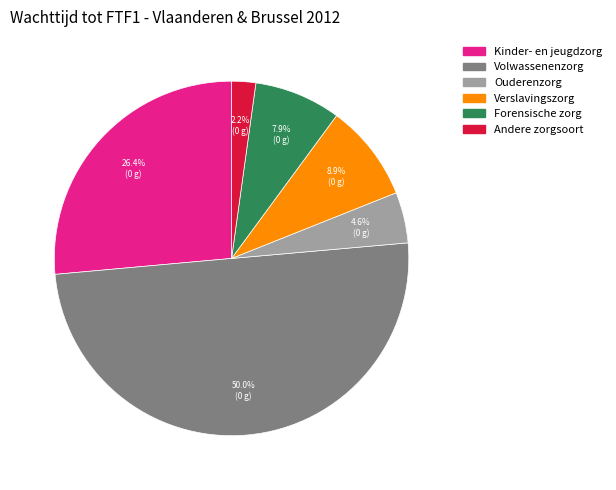

Rank the categories by value from highest to lowest.

Volwassenenzorg, Kinder- en jeugdzorg, Verslavingszorg, Forensische zorg, Ouderenzorg, Andere zorgsoort